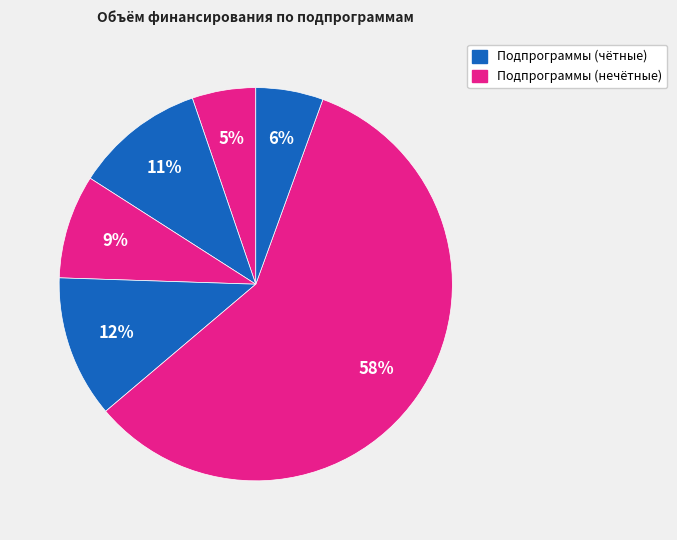

How many segments does this pie chart have?

6